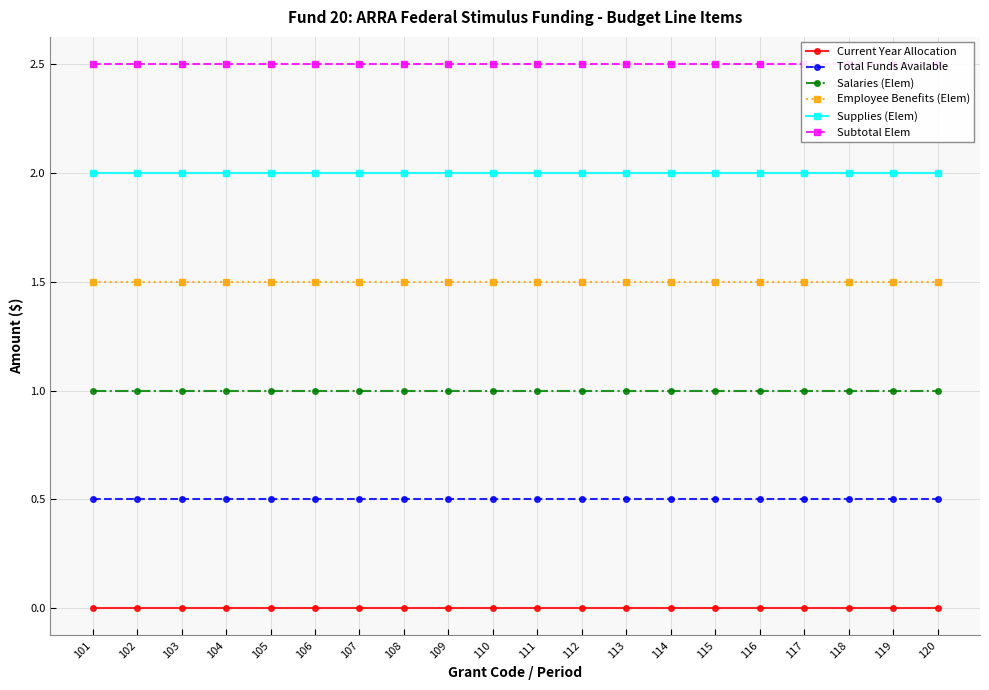

At which category is the sum across all series the highest?

101